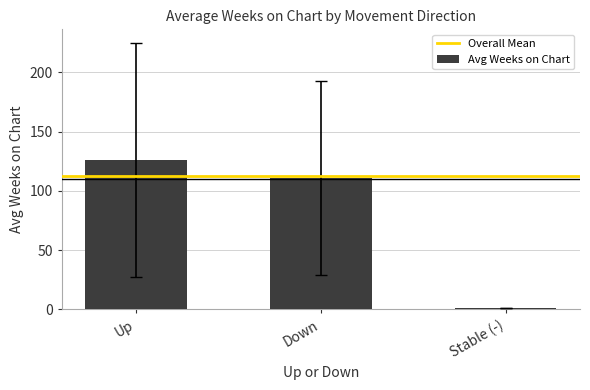

Reading right to left, list all the values displayed in this chart.

1.0	110.8	126.3